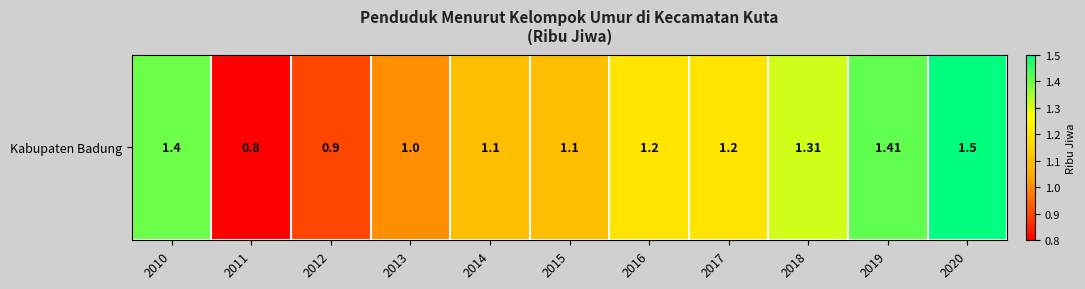

What is the maximum value shown in the chart?

1.5